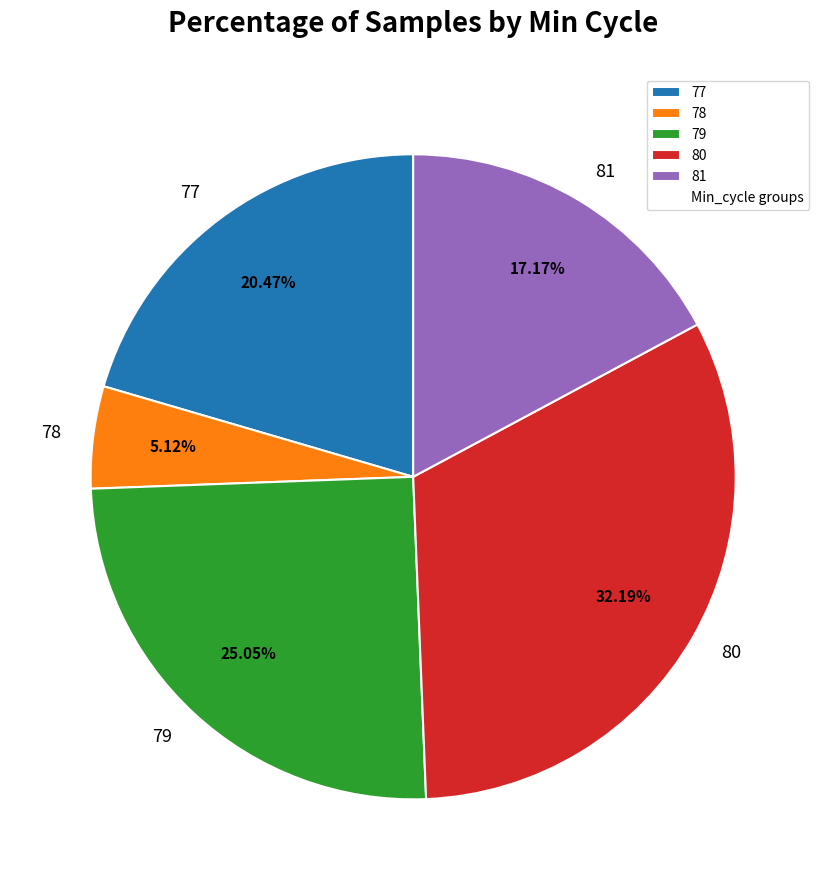

Does 80 represent more than half of the total?

No